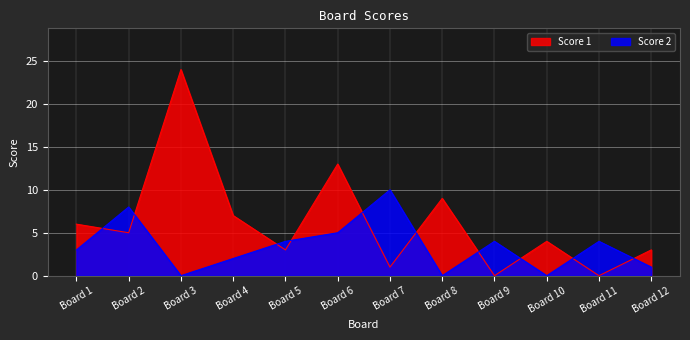

What are all the series names shown in the legend?

Score 1, Score 2